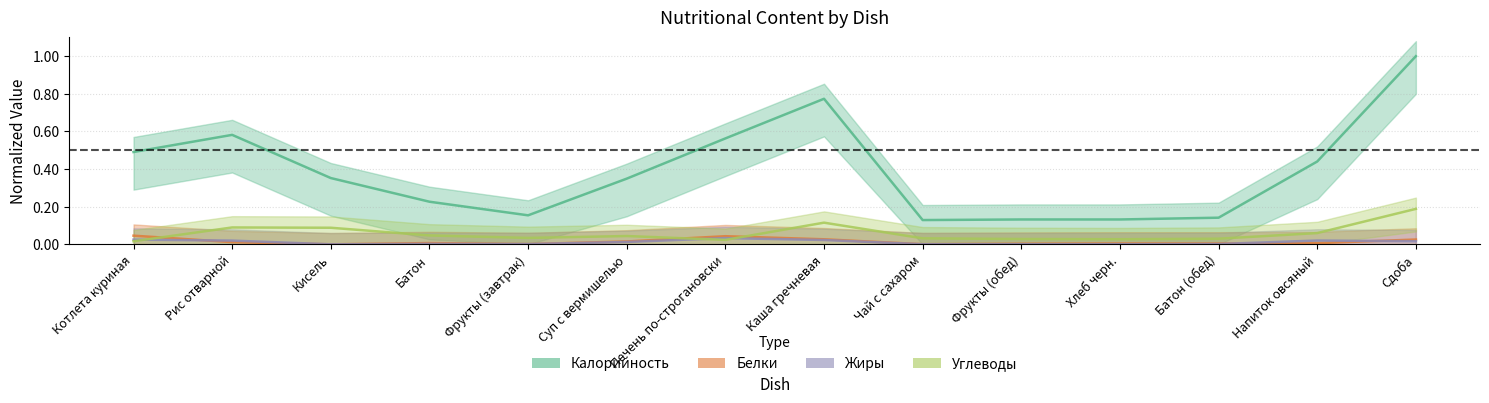

How many times do Углеводы and Жиры cross each other?

3